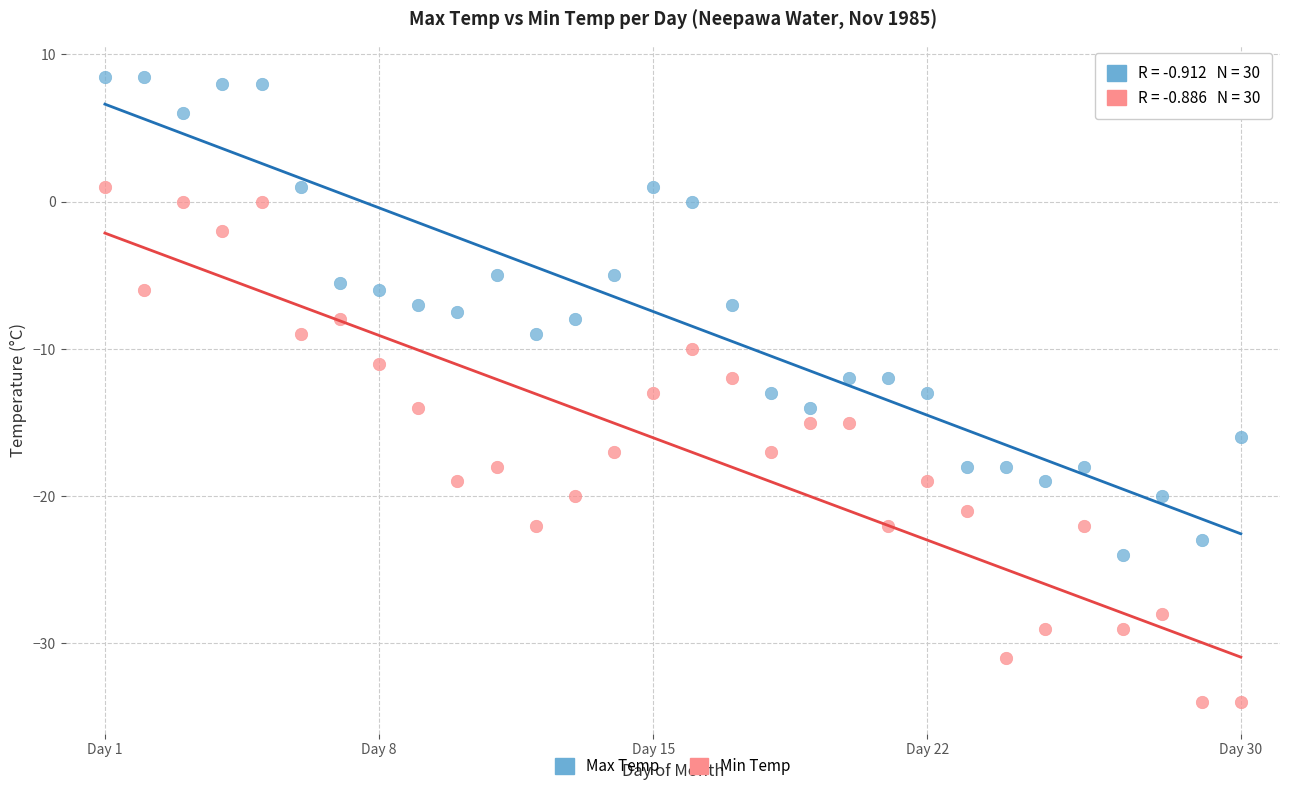

Which series reaches the maximum Y coordinate?

Max Temp